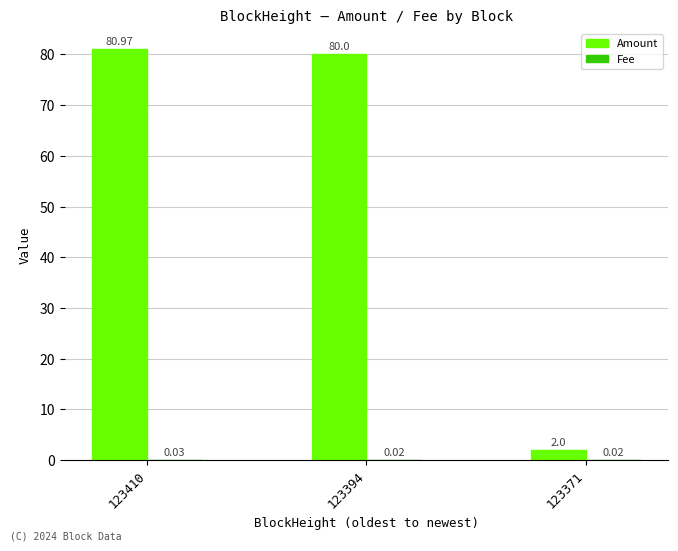

At which category is the sum across all series the highest?

123410